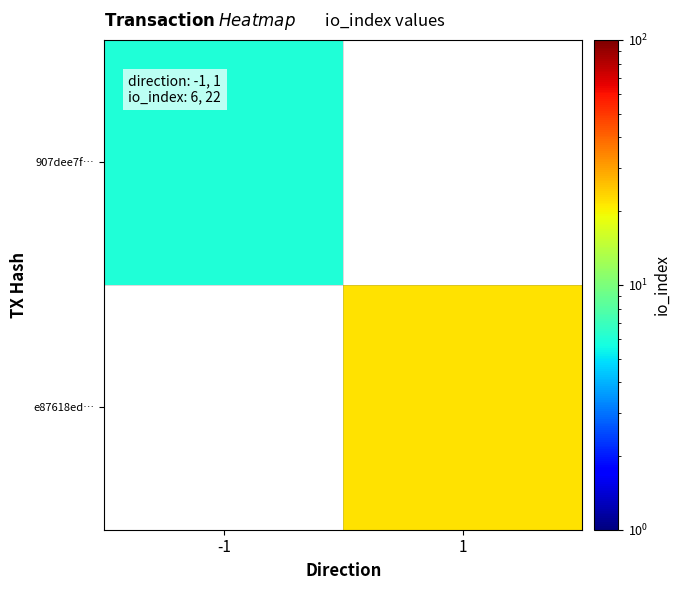

How many series are shown in this chart?

2